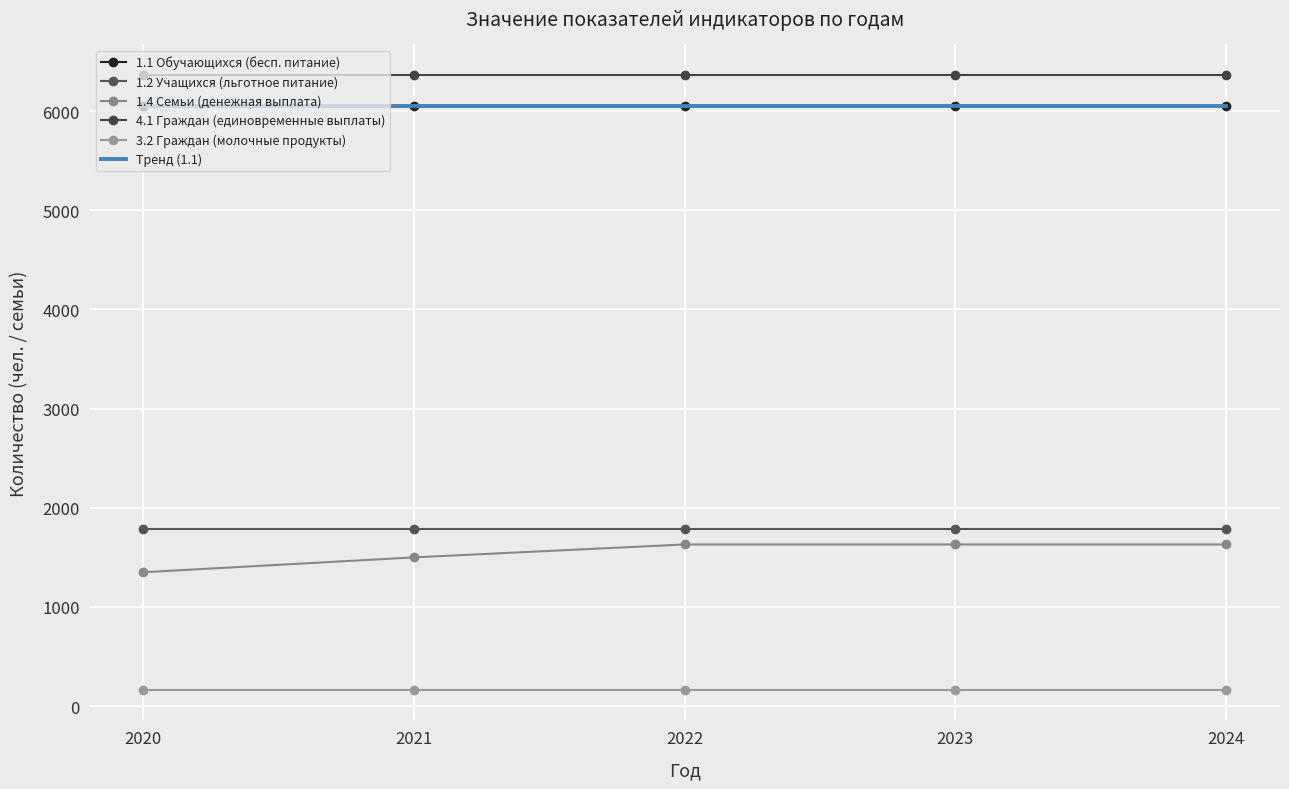

Between 2023 and 2024, which is larger?

2023